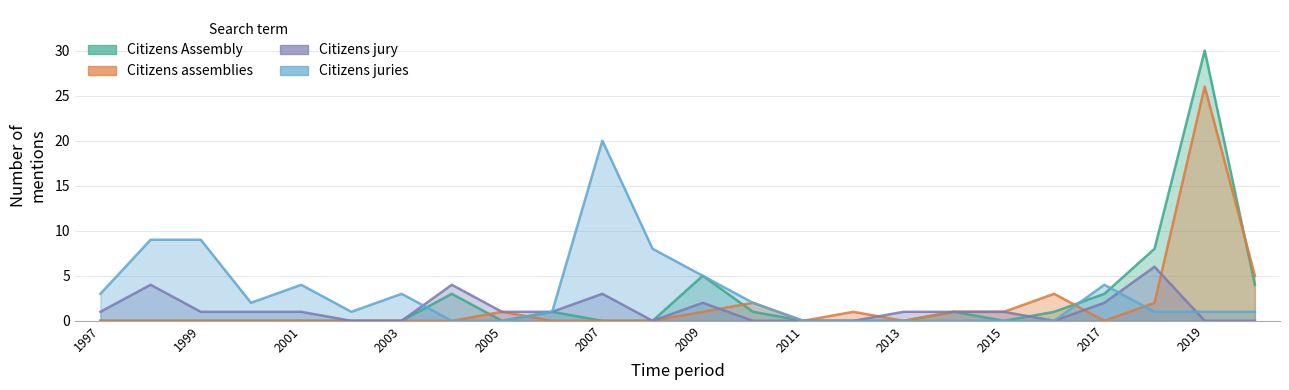

What are all the series names shown in the legend?

Citizens Assembly, Citizens assemblies, Citizens jury, Citizens juries